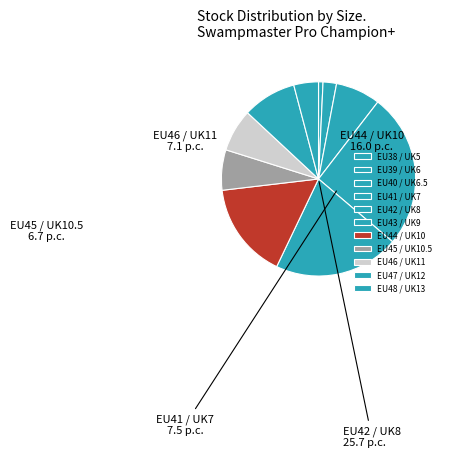

Which category has the biggest portion of the pie?

EU42 / UK8